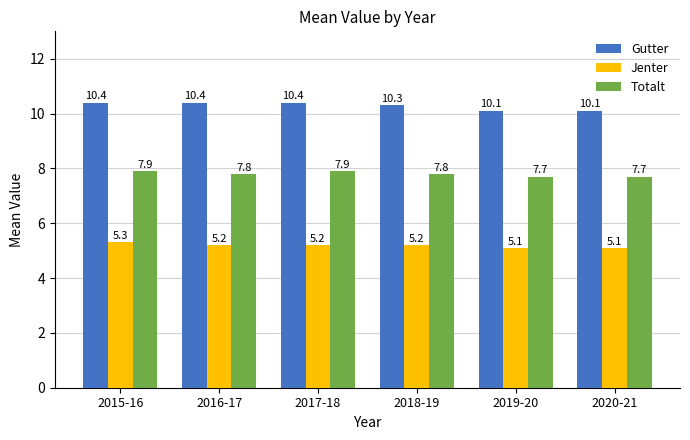

The value of Jenter at 2016-17 is 5.2. True or false?

True